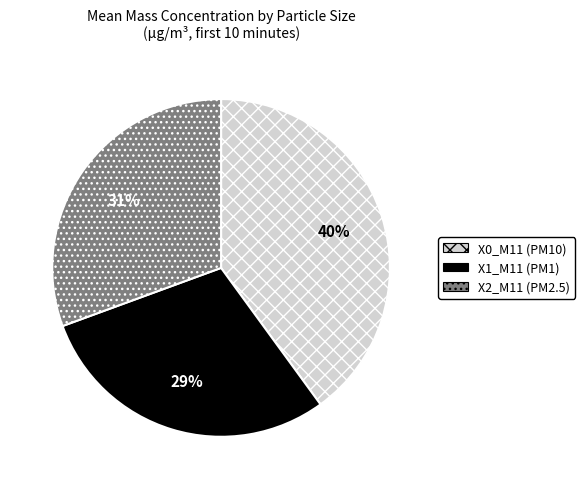

To the nearest percent, what is the average slice percentage?

33%